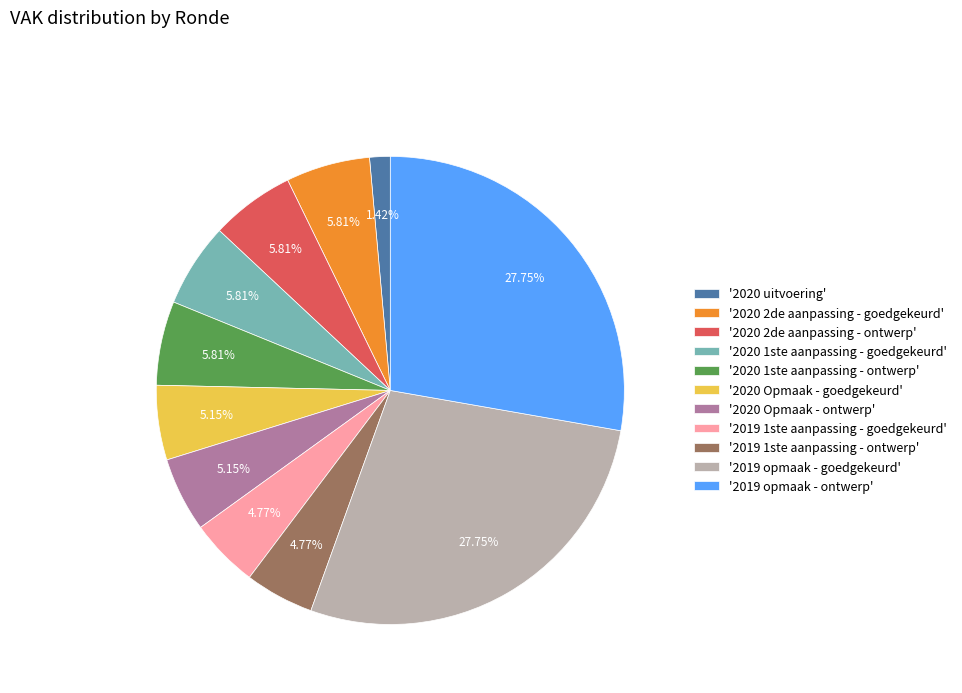

Does '2019 1ste aanpassing - goedgekeurd' account for over 50% of the chart?

No